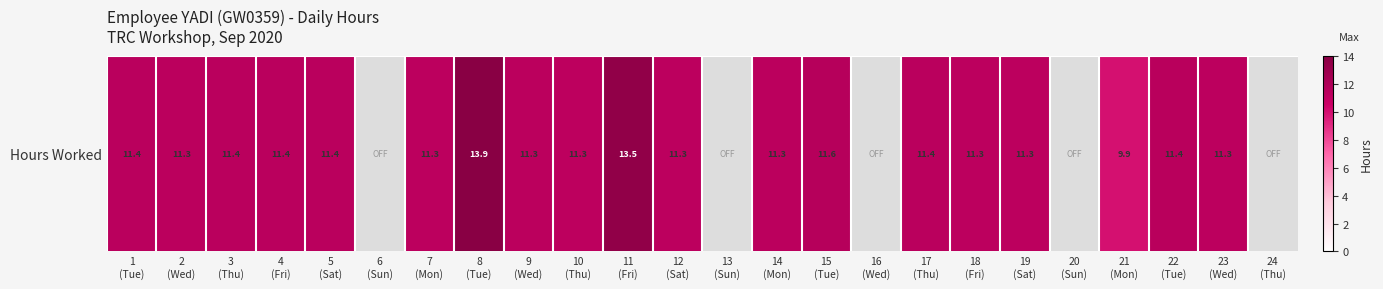

What is the sum of all values?

219.2